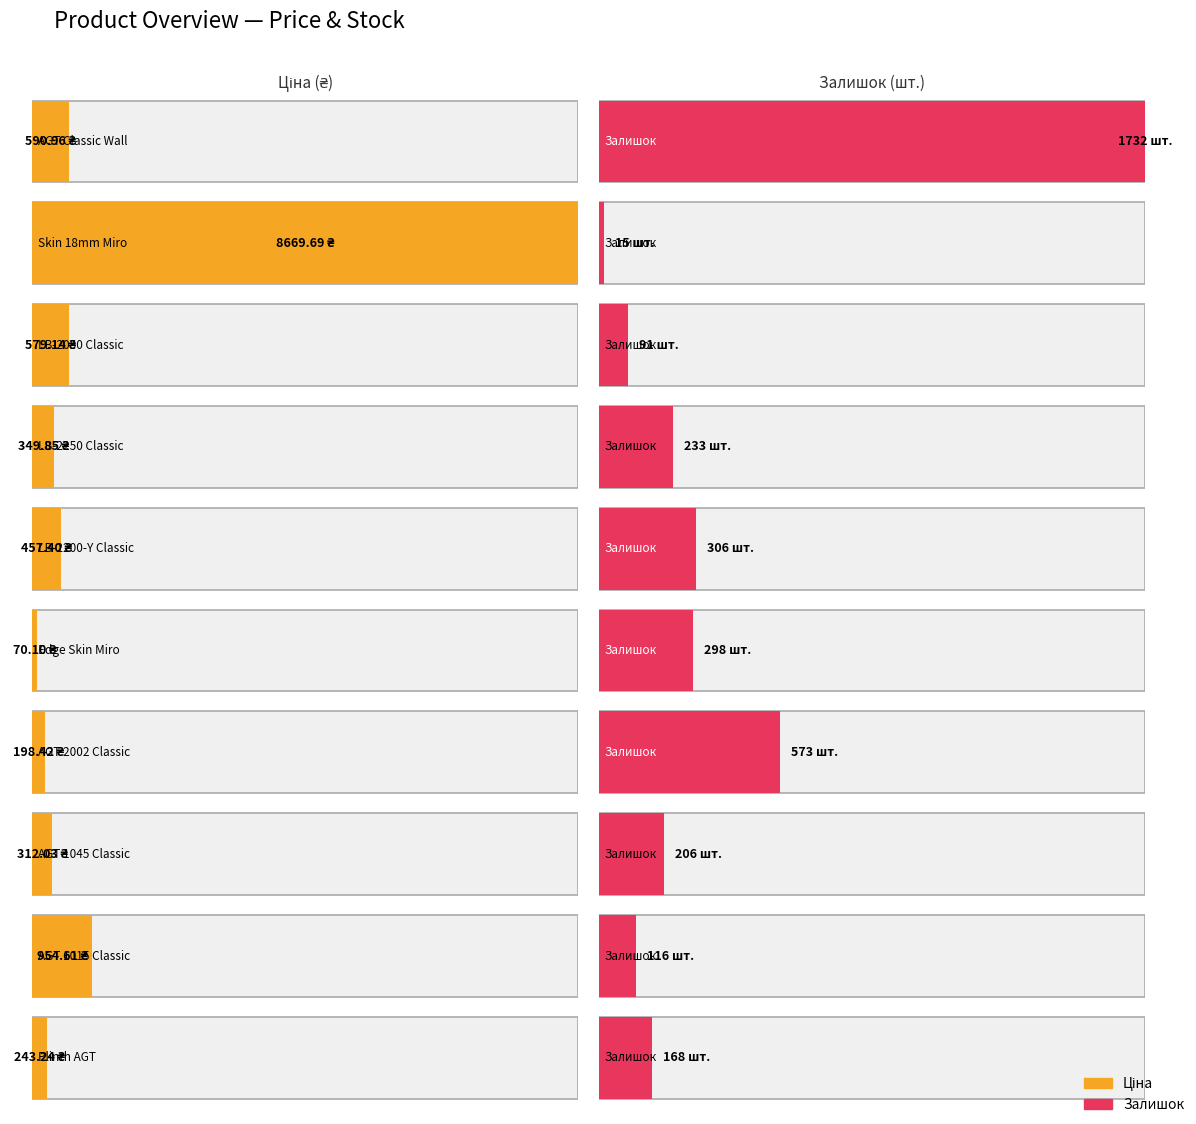

How many groups of bars are there?

10